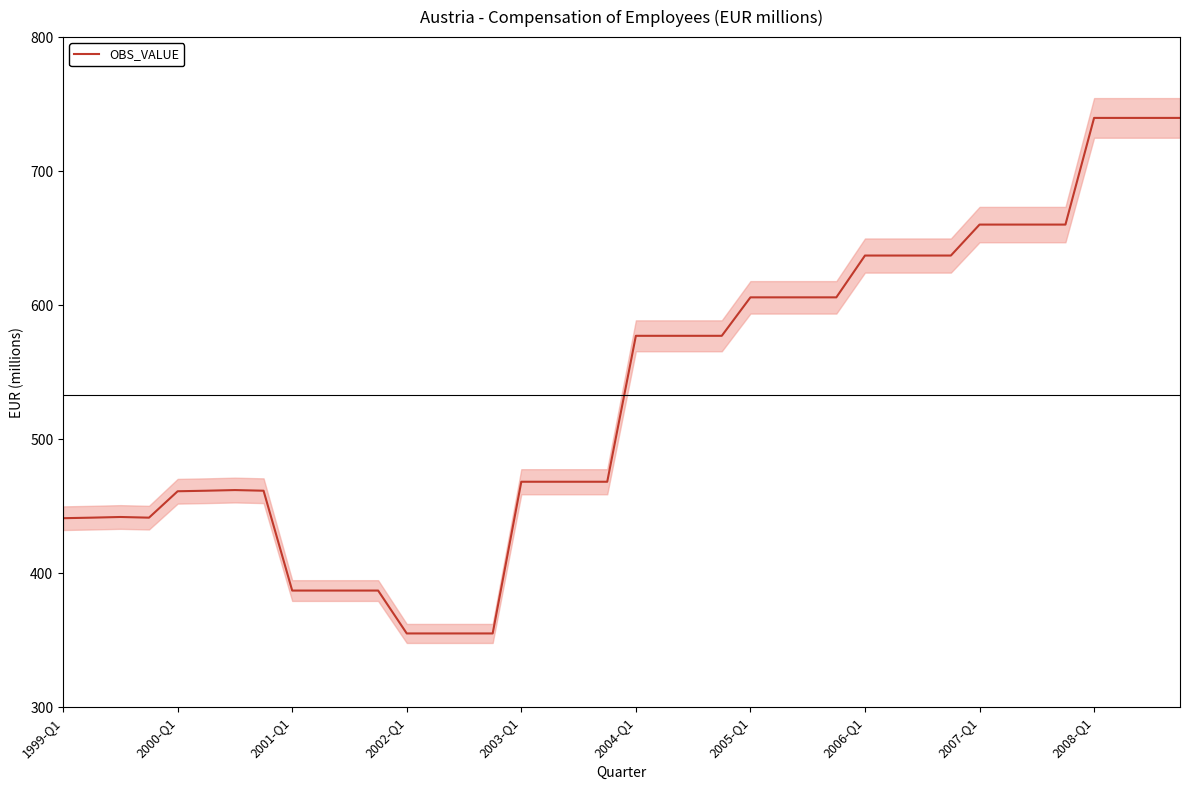

What is the value of the 26th point from the left?

605.8